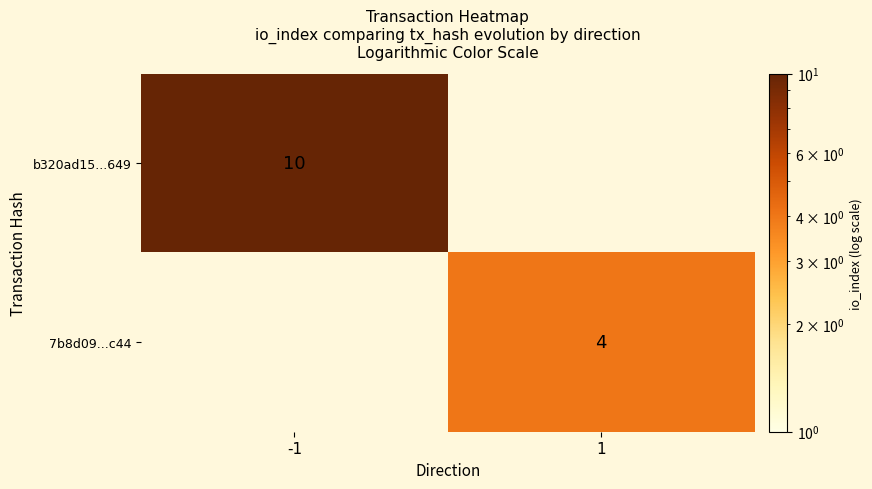

What is the greatest value displayed?

10